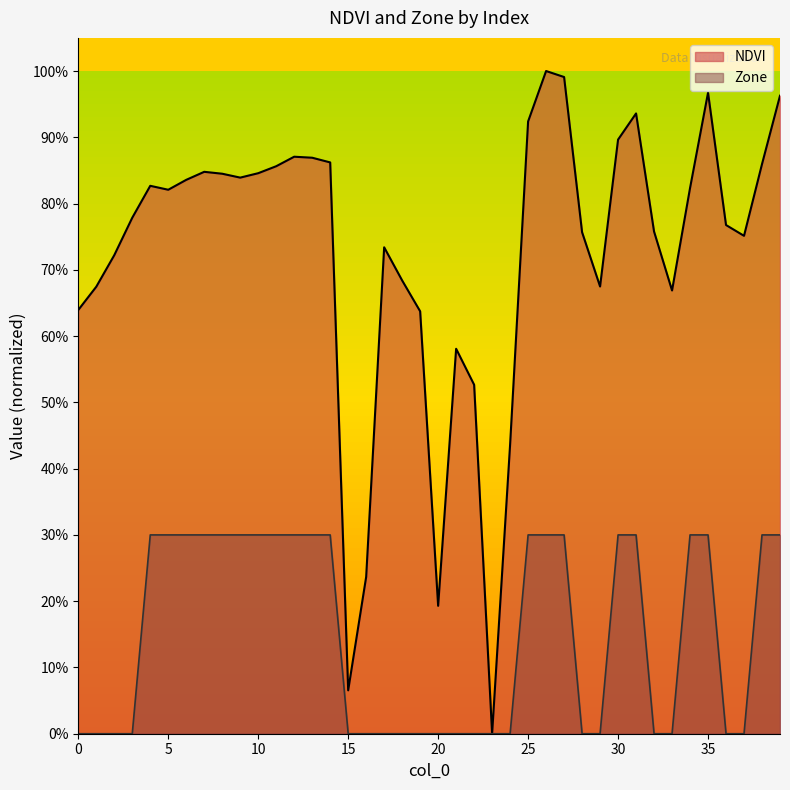

Rank the series by their average value, from highest to lowest.

NDVI, Zone